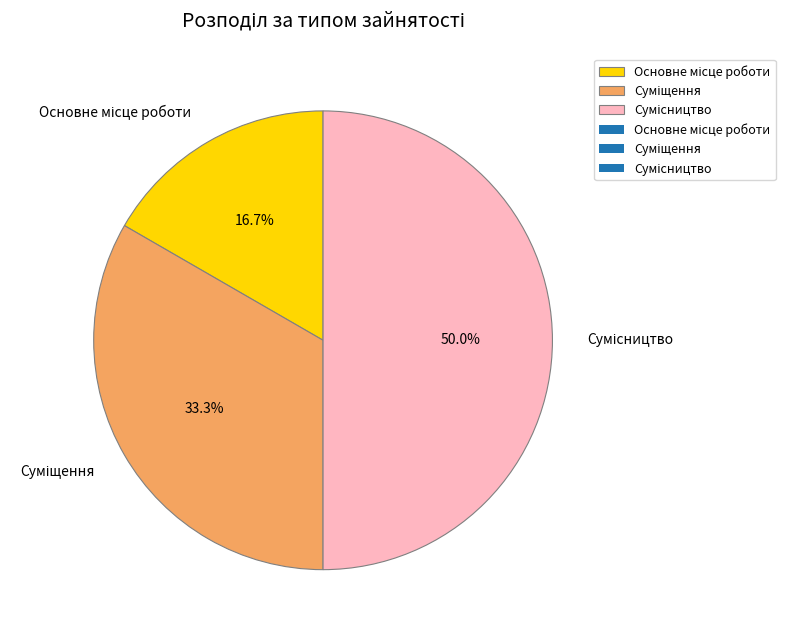

What percentage do Основне місце роботи and Суміщення together represent?

50.0%